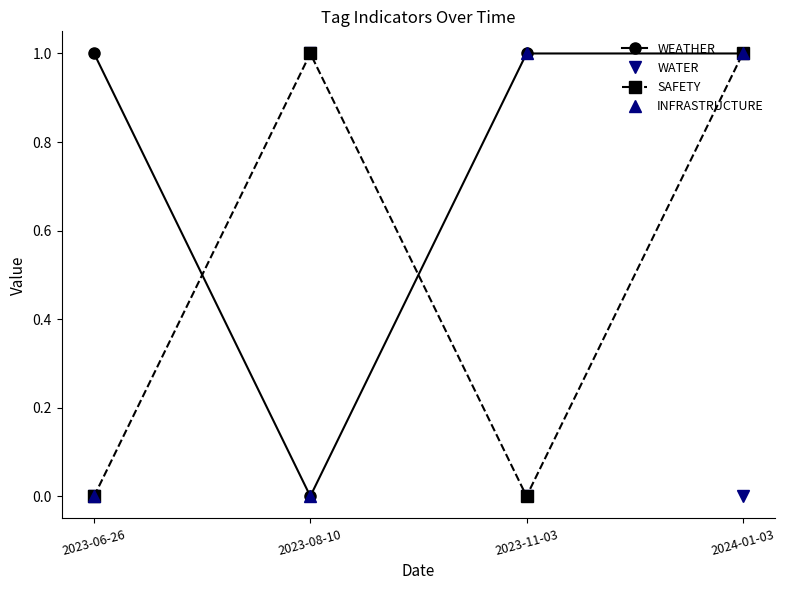

Reading left to right, extract all data points from this chart.

WEATHER: 2023-06-26=1	2023-08-10=0	2023-11-03=1	2024-01-03=1
WATER: 2023-06-26=0	2023-08-10=1	2023-11-03=0	2024-01-03=0
SAFETY: 2023-06-26=0	2023-08-10=1	2023-11-03=0	2024-01-03=1
INFRASTRUCTURE: 2023-06-26=0	2023-08-10=0	2023-11-03=1	2024-01-03=1